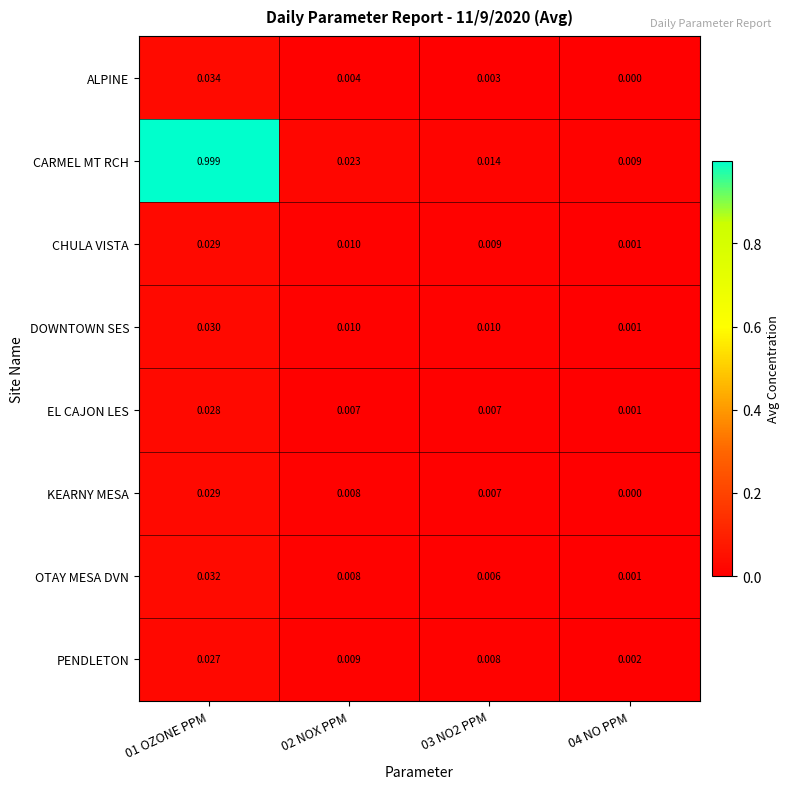

At which category is the sum across all series the highest?

01 OZONE PPM